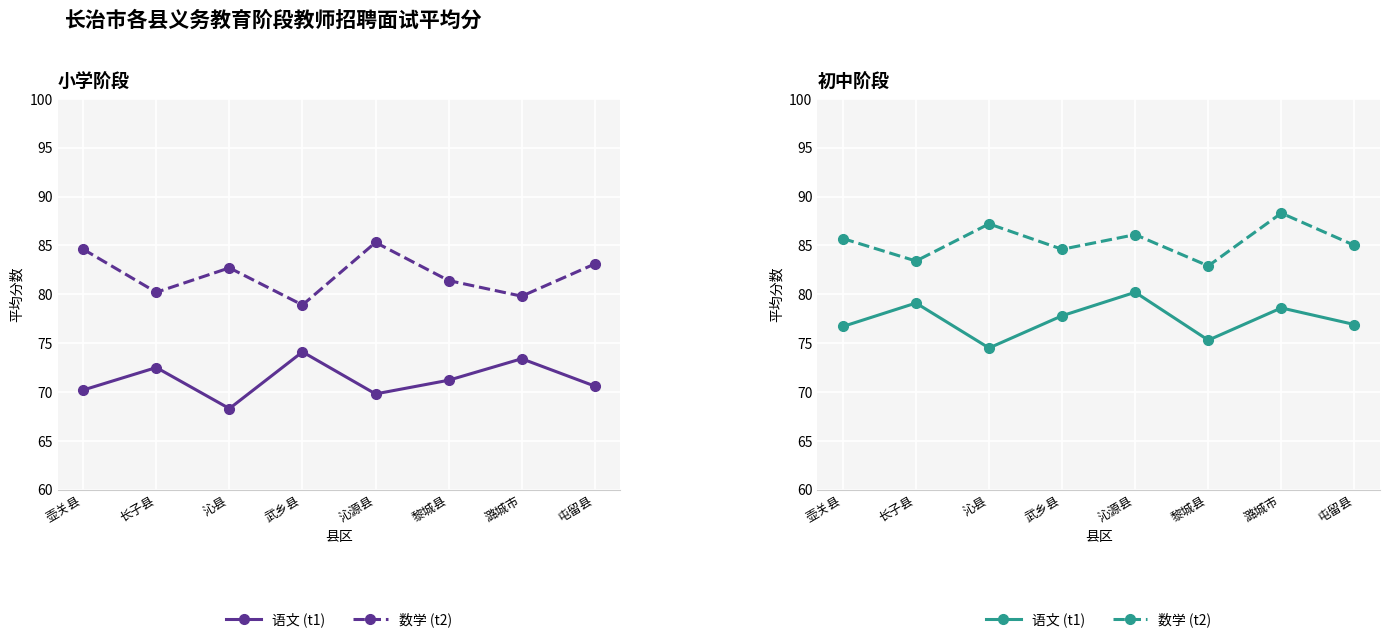

The 数学 (t2) series shows 60.0 at 潞城市. True or false?

False